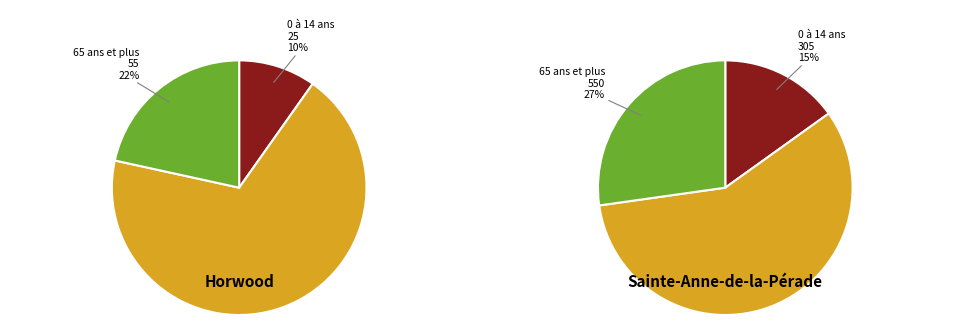

Rank the series by their maximum value, from lowest to highest.

0 à 14 ans, 65 ans et plus, 15 à 64 ans